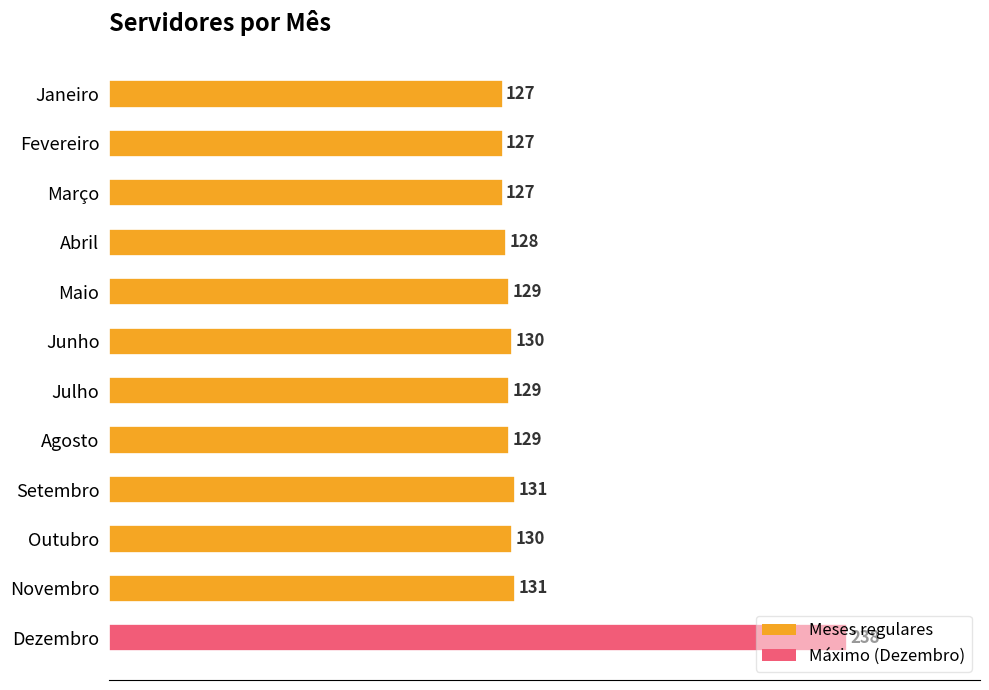

Does the chart contain any negative values?

No